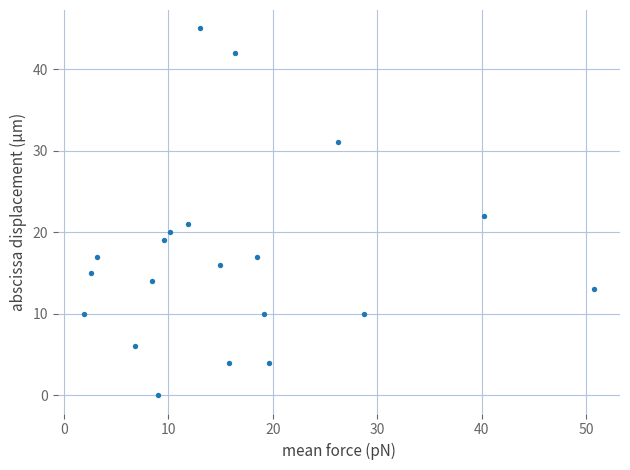

What is the range of Y values (max minus min)?

45